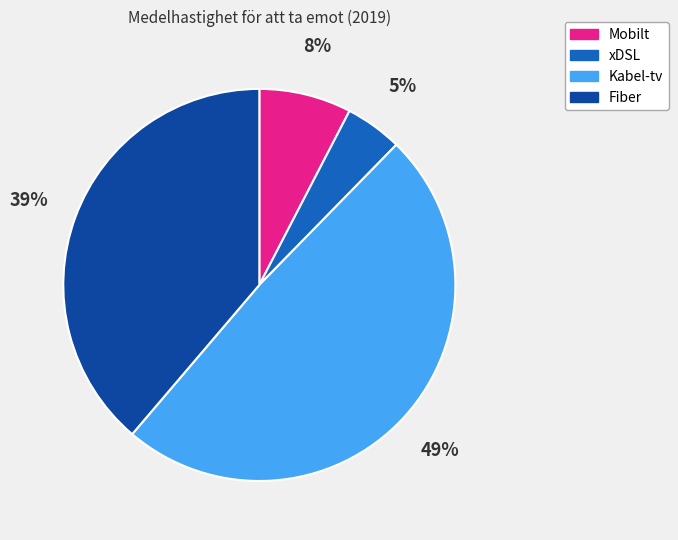

Which has a higher value, xDSL or Mobilt?

Mobilt